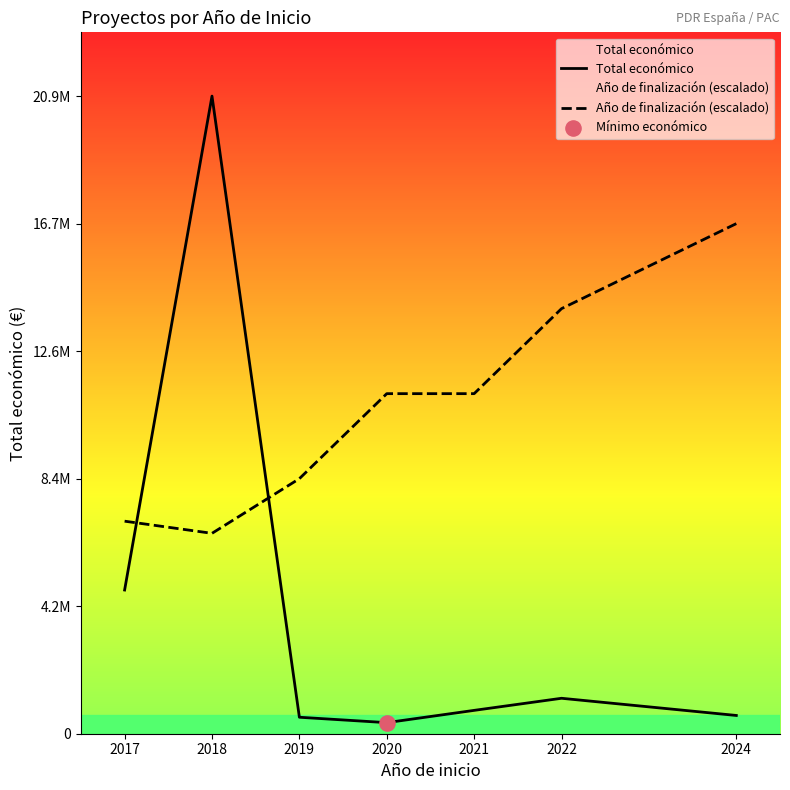

Which series has the largest total across all categories?

Año de finalización (escalado)